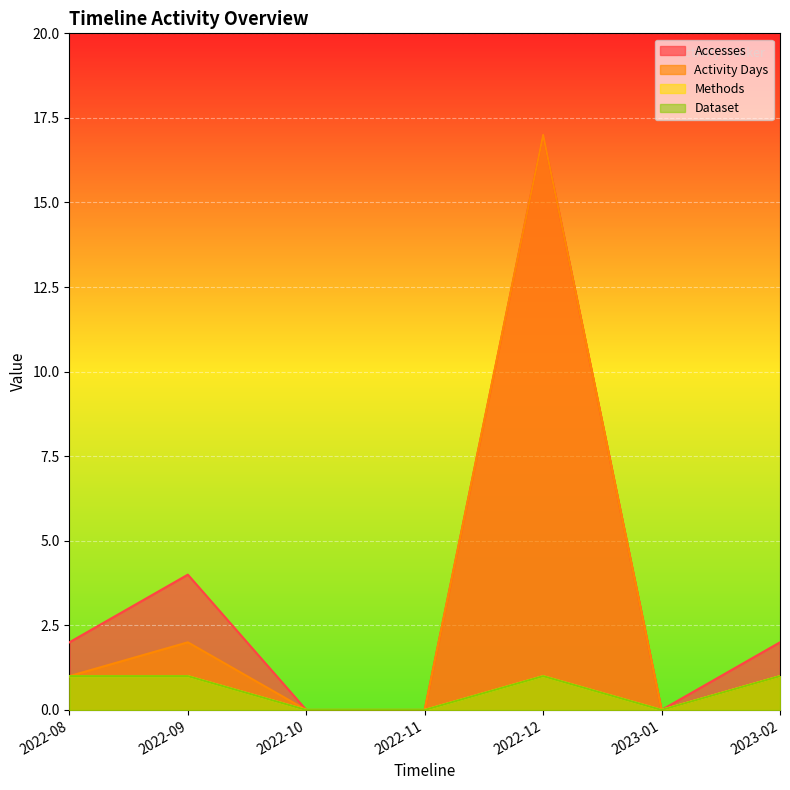

How many lines are shown in the chart?

4